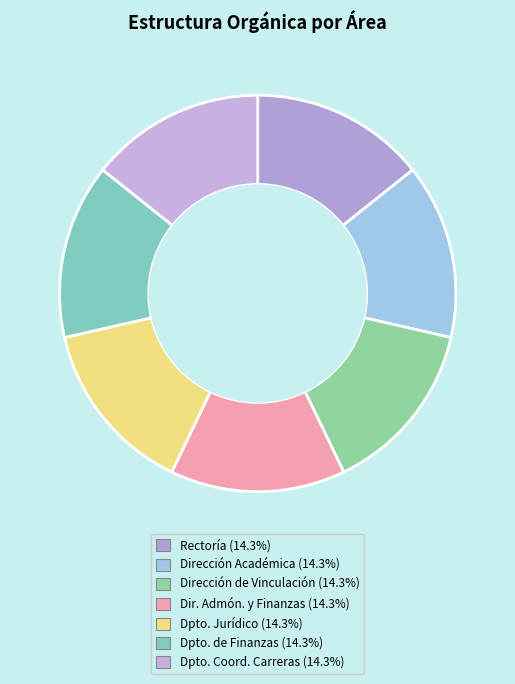

How many slices are in this pie chart?

7